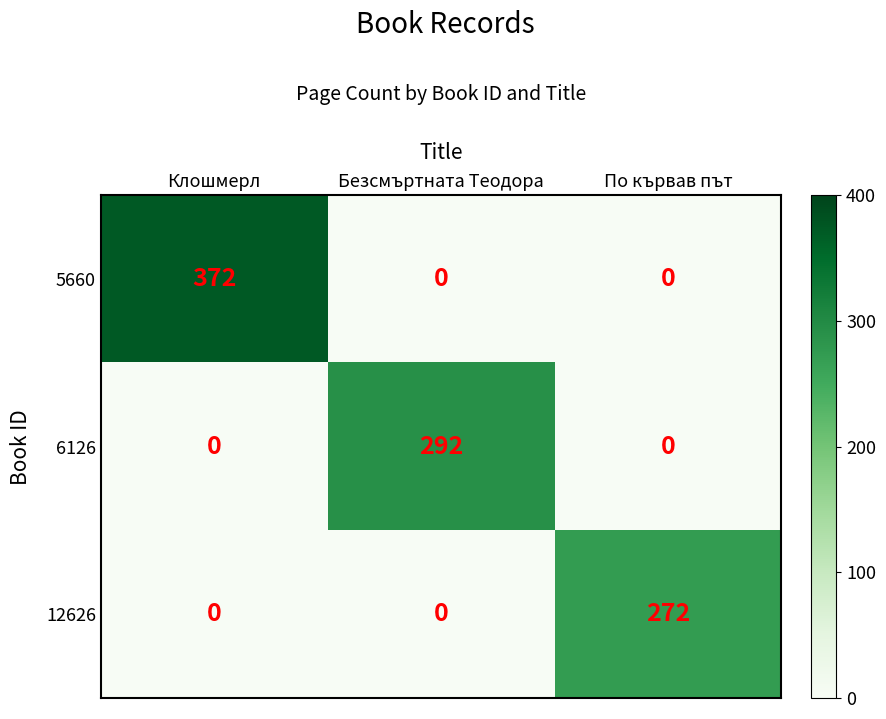

Is it true that 5660 equals 0 at Безсмъртната Теодора?

True